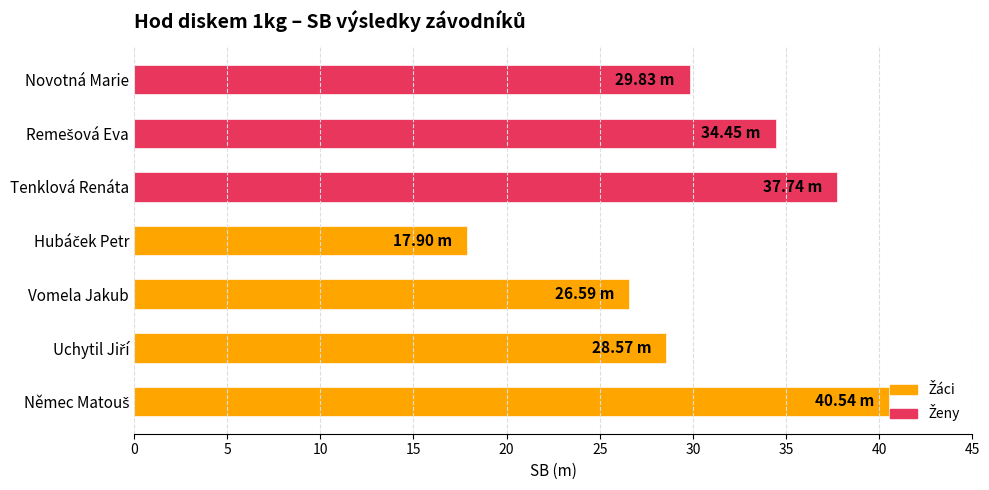

What is the sum of all values?

215.6